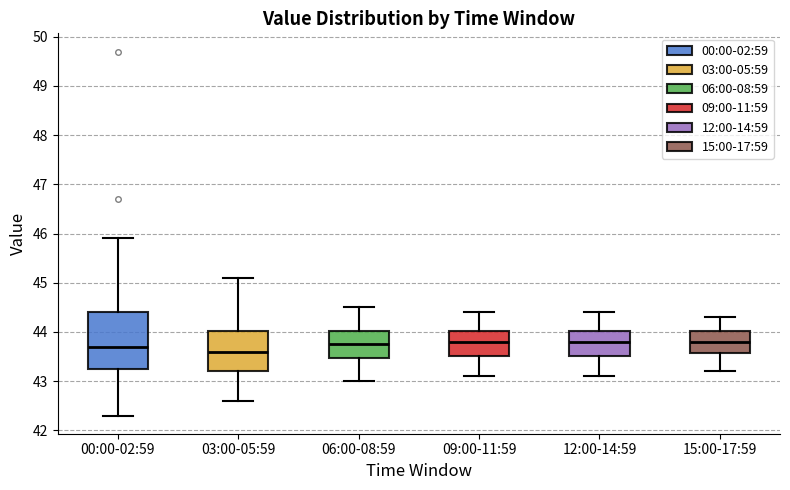

Reading left to right, transcribe this box plot: for each box, give where its median line is, the range the box spans, and where its two whiskers end, as read against the y-axis. The values are not printed on the chart, so give them approximately, as read against the axis.

00:00-02:59: median 43.7, box 43.3 to 44.4, whiskers 42.3 to 45.9
03:00-05:59: median 43.6, box 43.2 to 44.0, whiskers 42.6 to 45.1
06:00-08:59: median 43.8, box 43.5 to 44.0, whiskers 43.0 to 44.5
09:00-11:59: median 43.8, box 43.5 to 44.0, whiskers 43.1 to 44.4
12:00-14:59: median 43.8, box 43.5 to 44.0, whiskers 43.1 to 44.4
15:00-17:59: median 43.8, box 43.6 to 44.0, whiskers 43.2 to 44.3